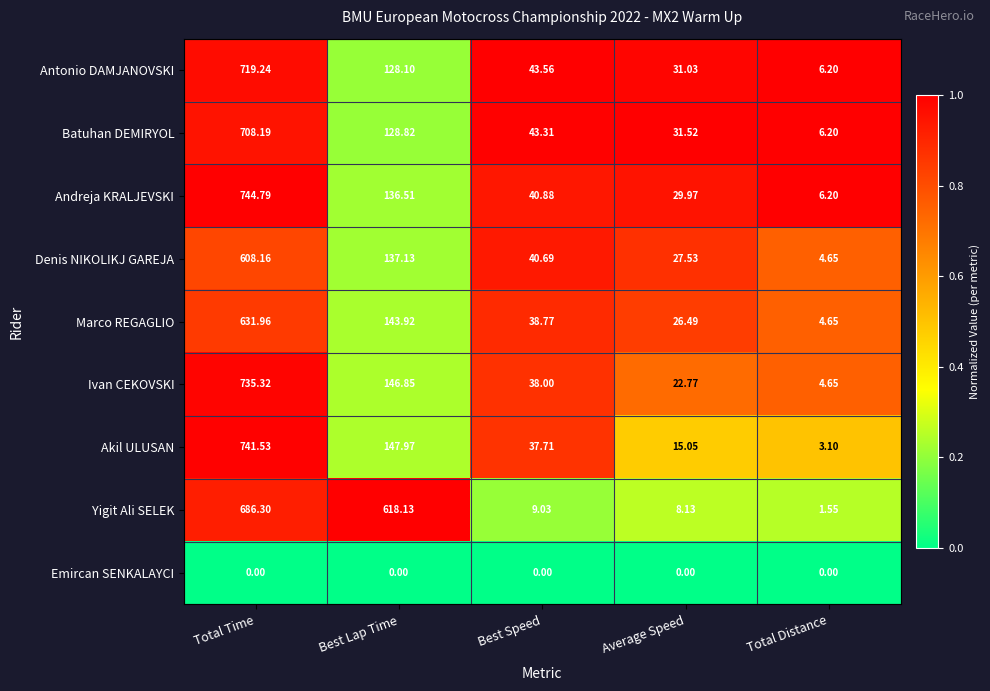

Between Best Speed and Total Distance, which series saw the biggest shift?

Antonio DAMJANOVSKI